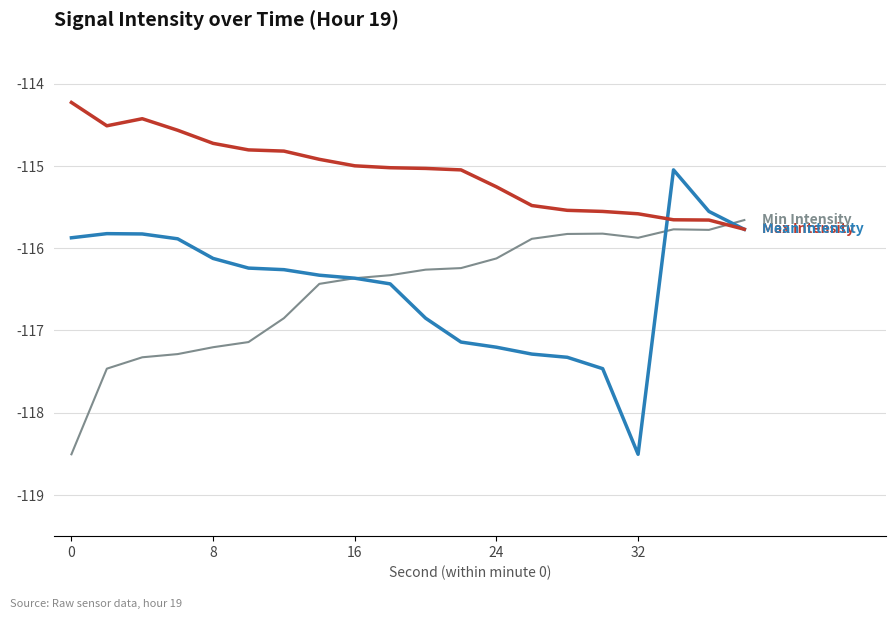

What is the minimum value shown in the chart?

-118.5